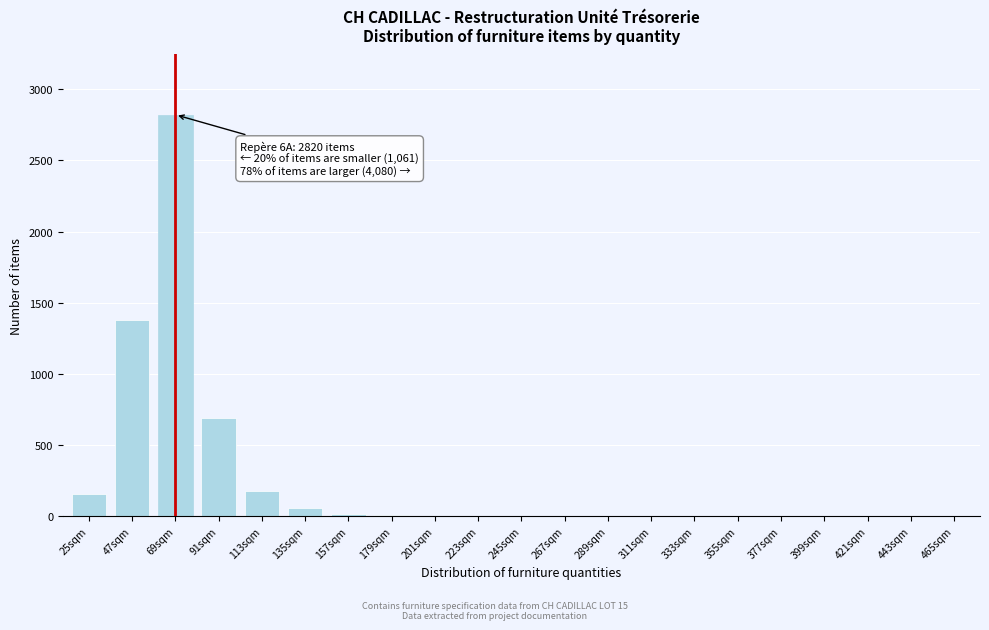

What is the sum of all values?

5326